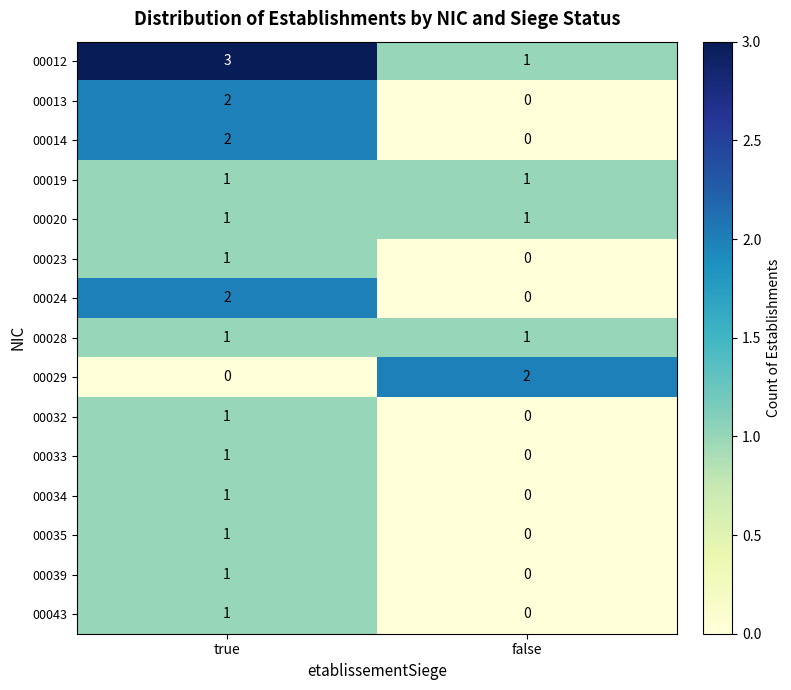

Reading left to right, what are all the values shown in this chart?

00012: true=3	false=1
00013: true=2	false=0
00014: true=2	false=0
00019: true=1	false=1
00020: true=1	false=1
00023: true=1	false=0
00024: true=2	false=0
00028: true=1	false=1
00029: true=0	false=2
00032: true=1	false=0
00033: true=1	false=0
00034: true=1	false=0
00035: true=1	false=0
00039: true=1	false=0
00043: true=1	false=0